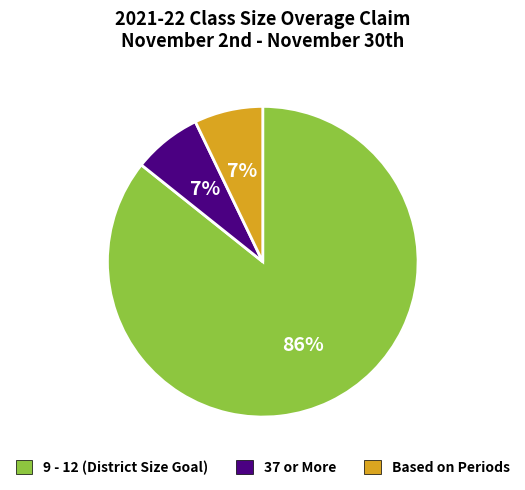

True or false: 37 or More accounts for 7% of the total.

True